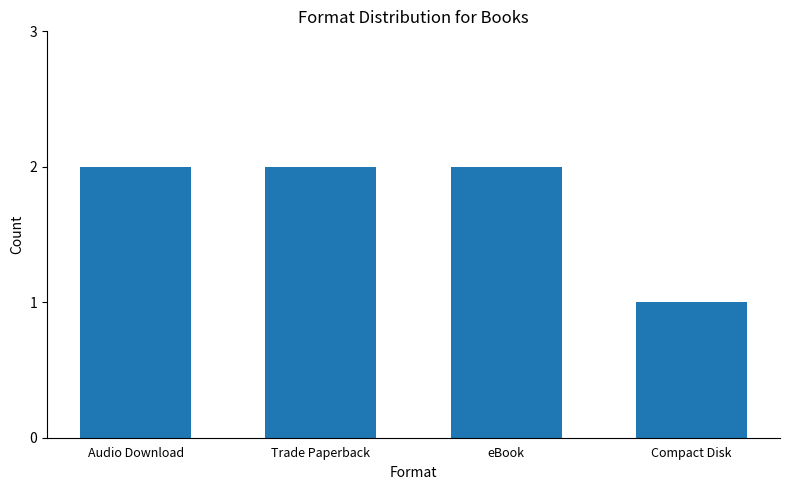

Is it true that the value at Compact Disk is 2?

False